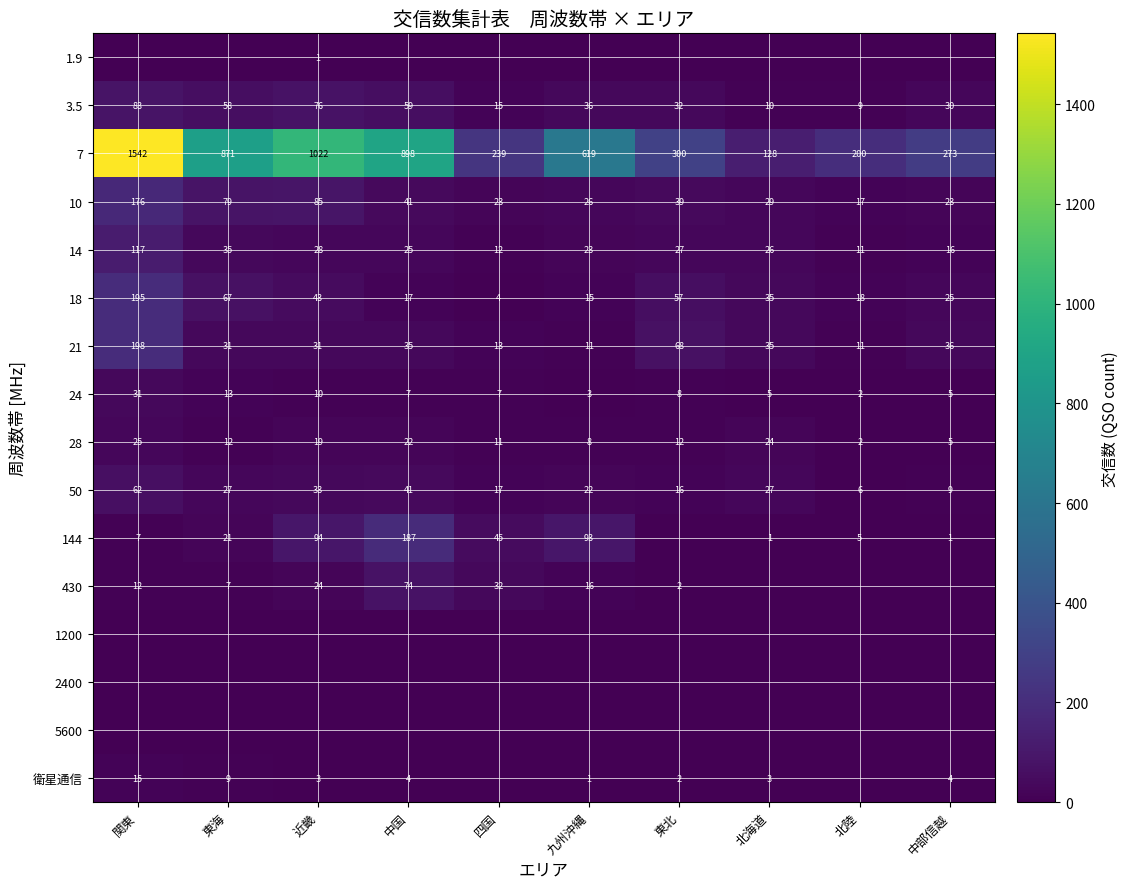

The 24 series shows 10 at 近畿. True or false?

True